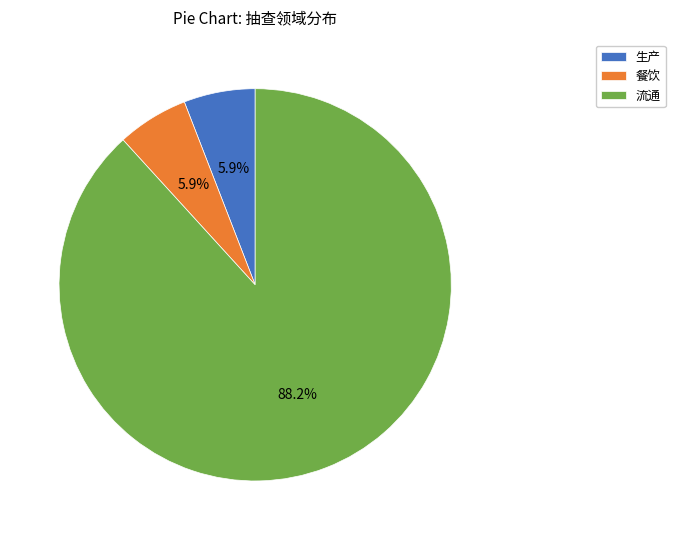

Which slice is the largest?

流通